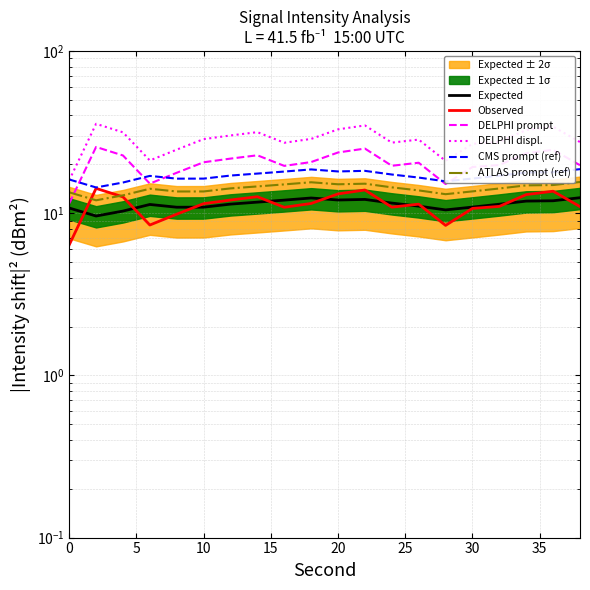

True or false: ATLAS prompt (ref) and DELPHI displ. cross at least once.

False